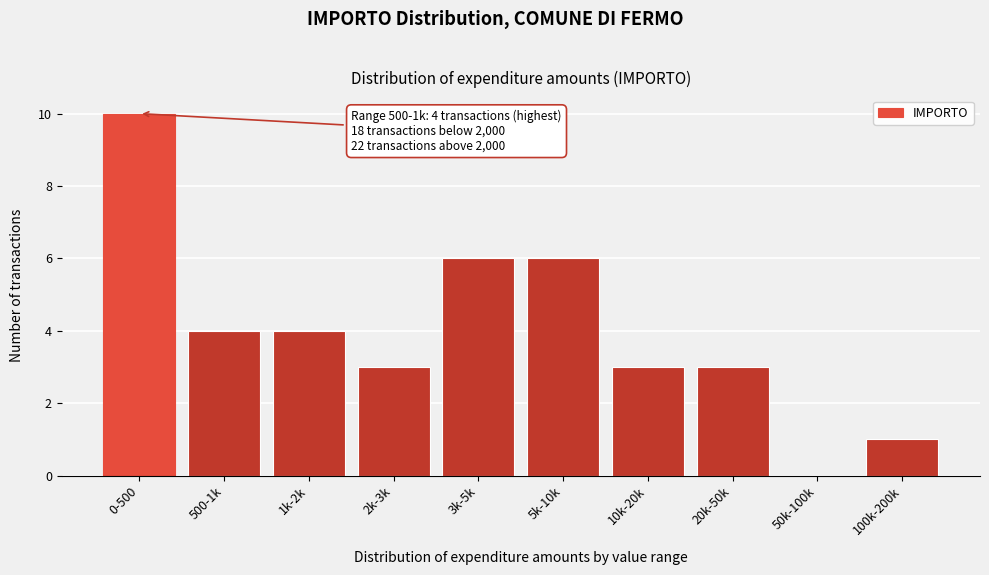

Reading right to left, transcribe all the data shown in this chart.

100k-200k=1	50k-100k=0	20k-50k=3	10k-20k=3	5k-10k=6	3k-5k=6	2k-3k=3	1k-2k=4	500-1k=4	0-500=10